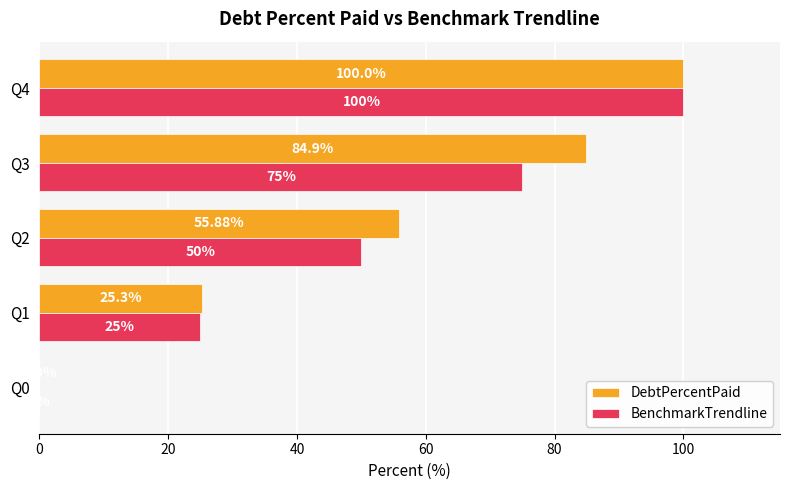

Count the number of data series in this chart.

2